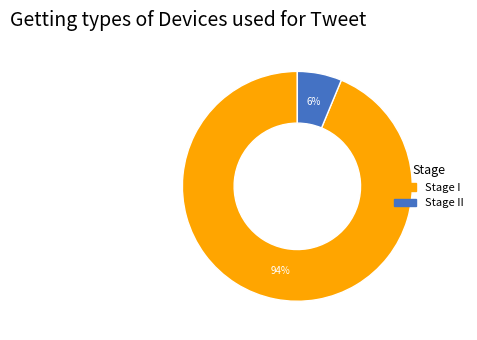

To the nearest percent, what is the average slice percentage?

50%